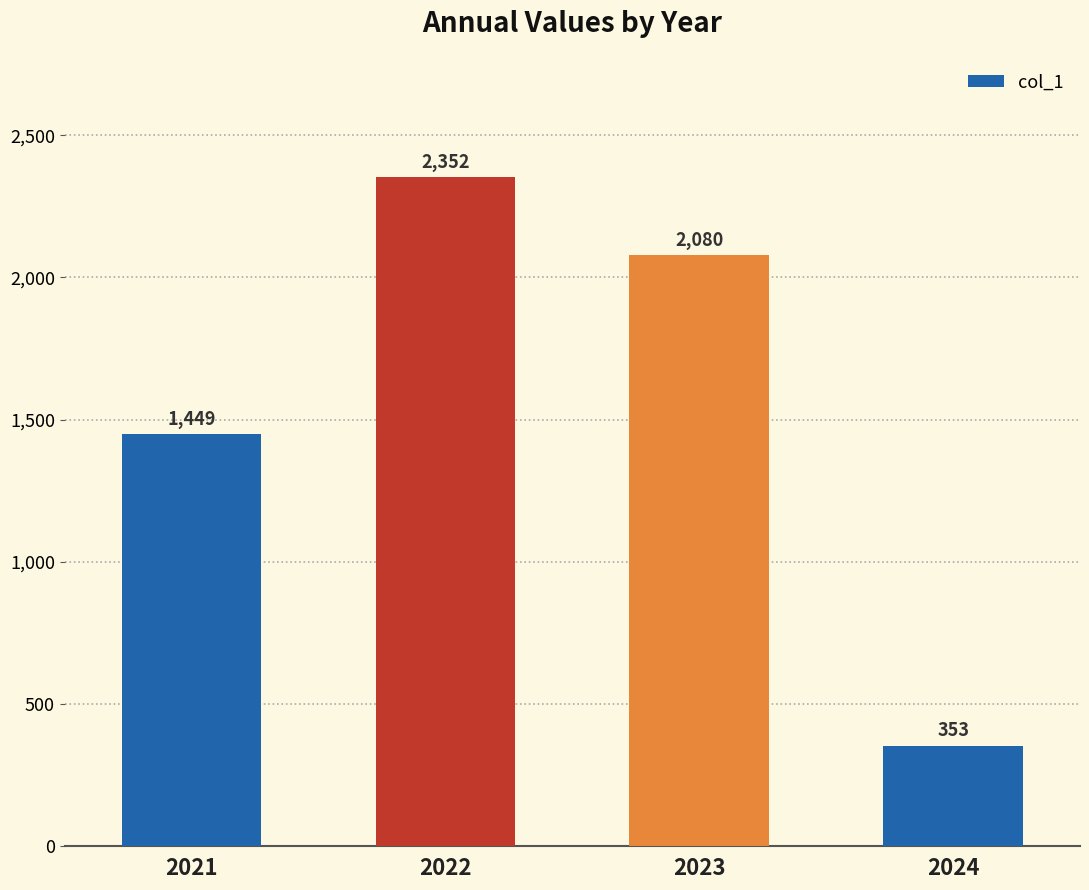

What is the value of the 3rd bar from the left?

2080